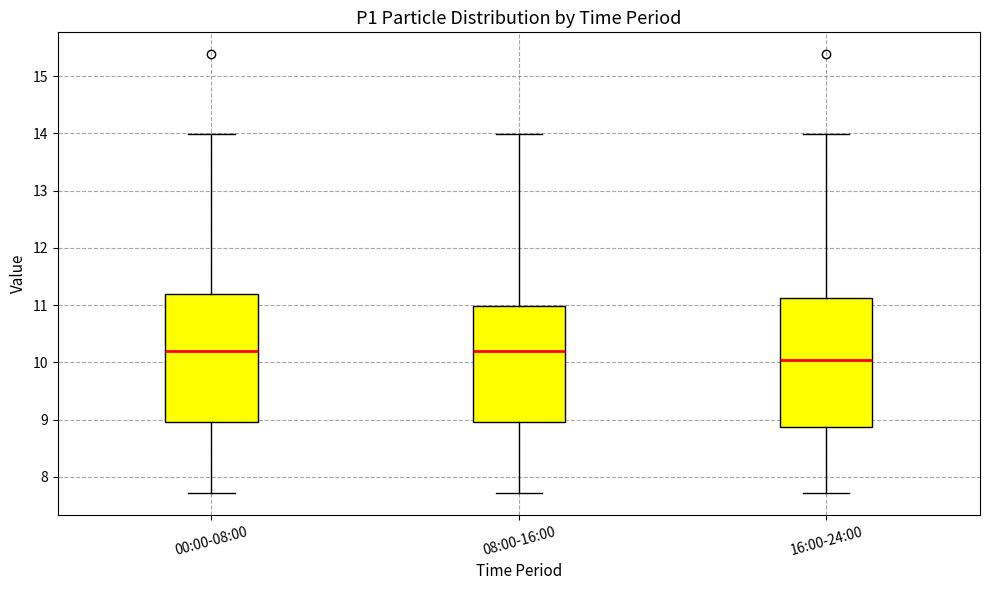

Where is the upper edge of the box for 00:00-08:00 on the y-axis? The values are not printed on the chart, so give them approximately, as read against the axis.

11.2